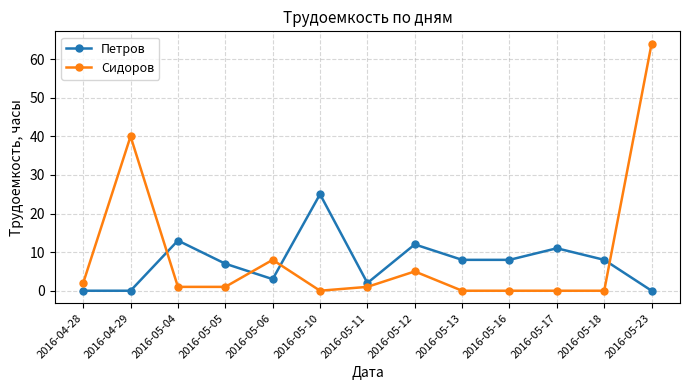

What value does the Петров series have at 2016-05-05?

7